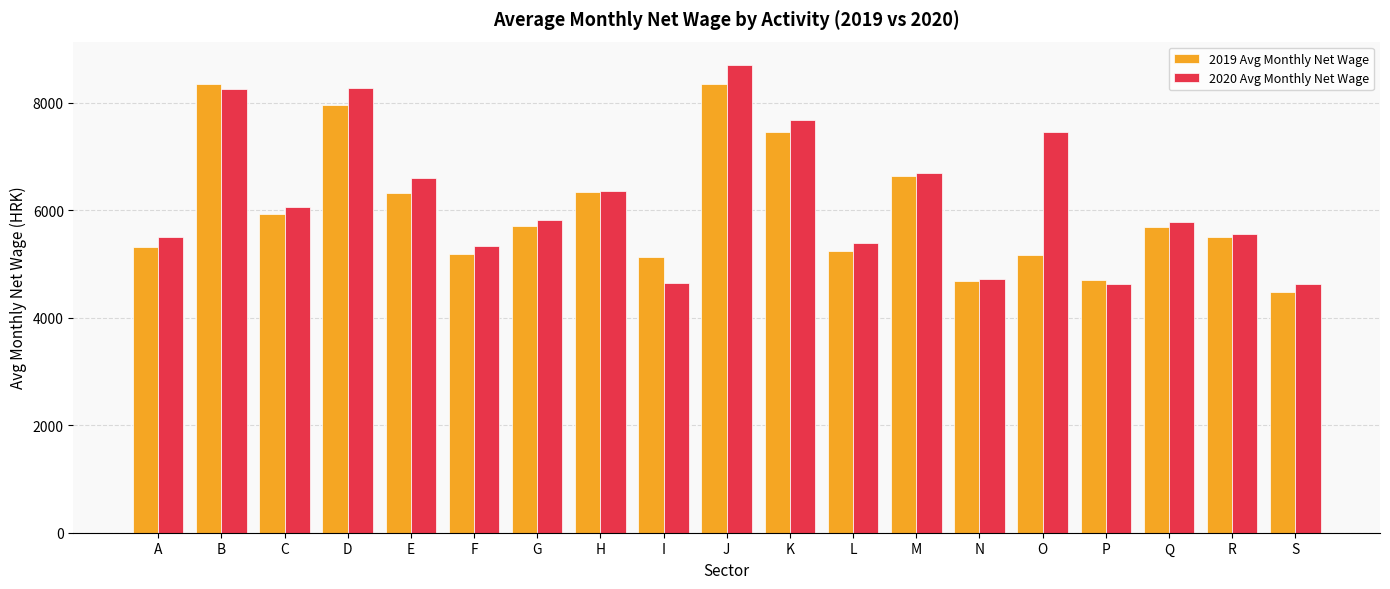

What is the difference between the 2020 Avg Monthly Net Wage values at J and N?

3992.1